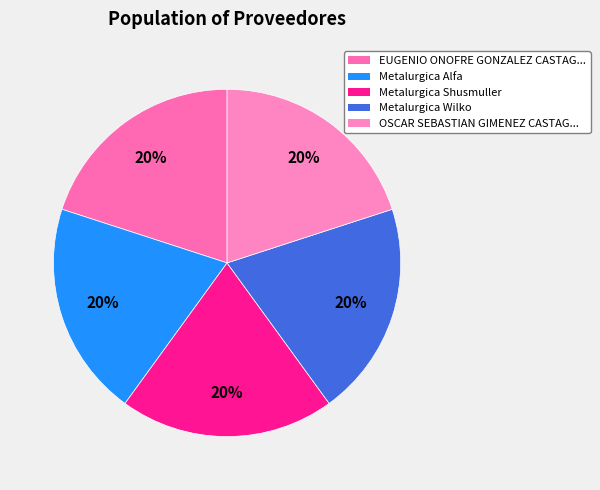

Count the number of slices in the pie.

5